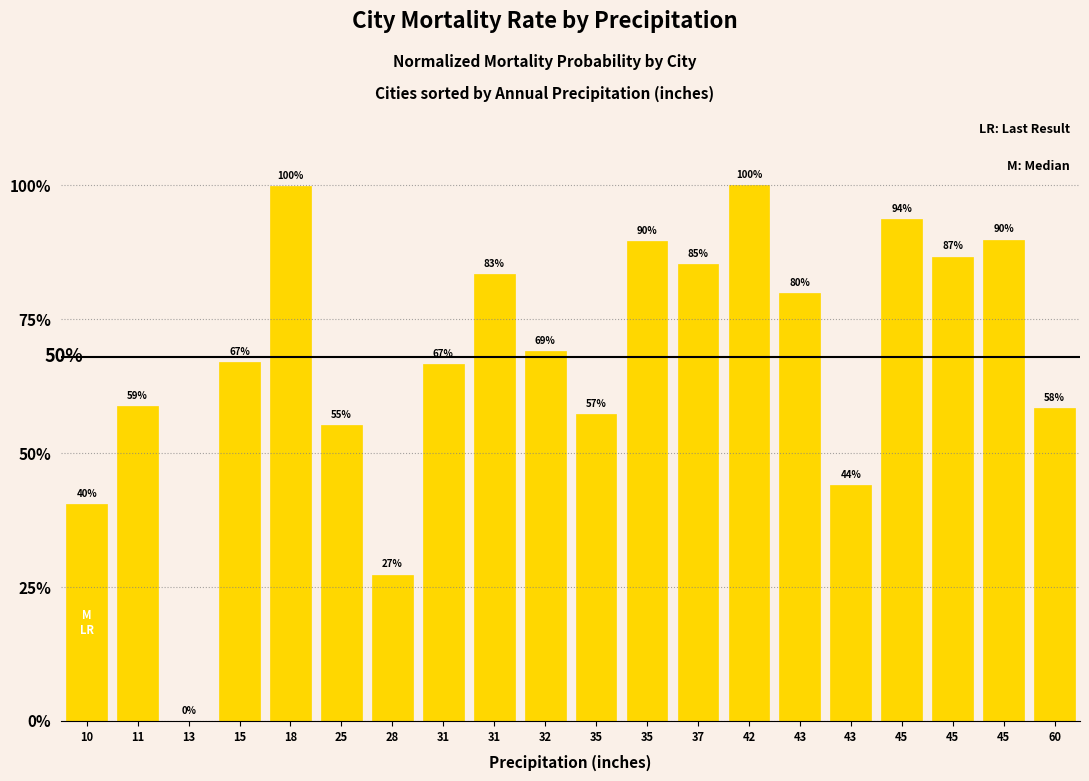

The value at 60 is 0.4. True or false?

False